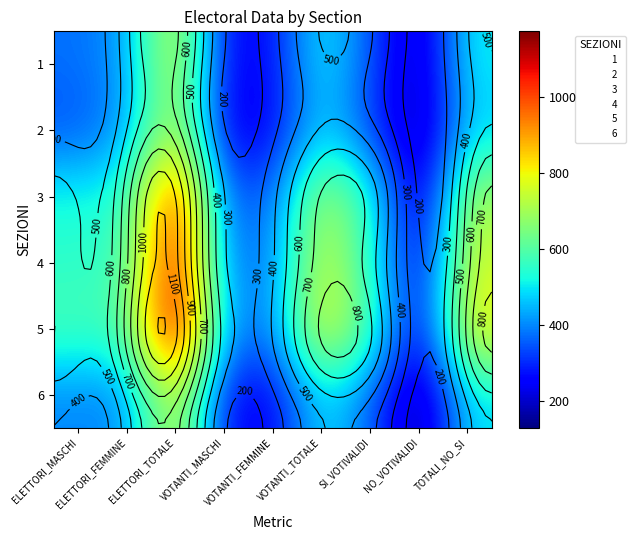

What is the difference between the highest and lowest values at VOTANTI_FEMMINE?

149